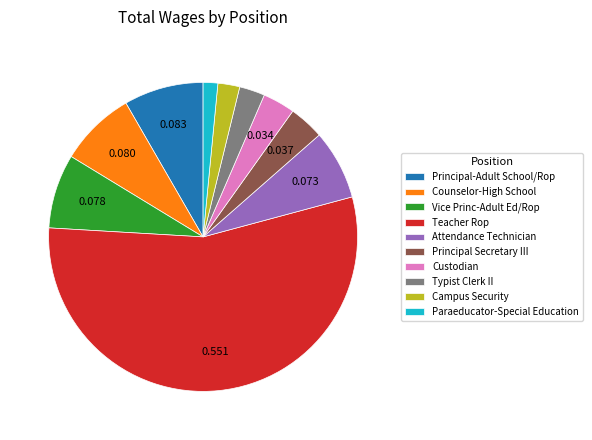

What is the smallest slice in the pie chart?

Paraeducator-Special Education